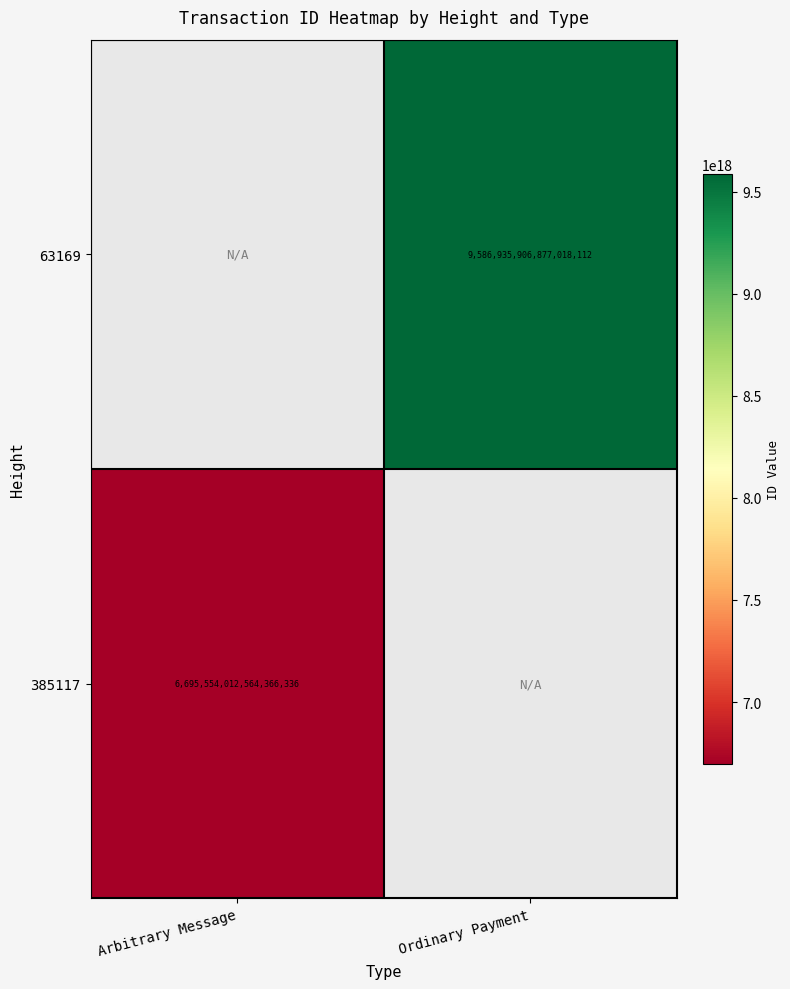

The value of 385117 at Arbitrary Message is 6695554012564366336. True or false?

True